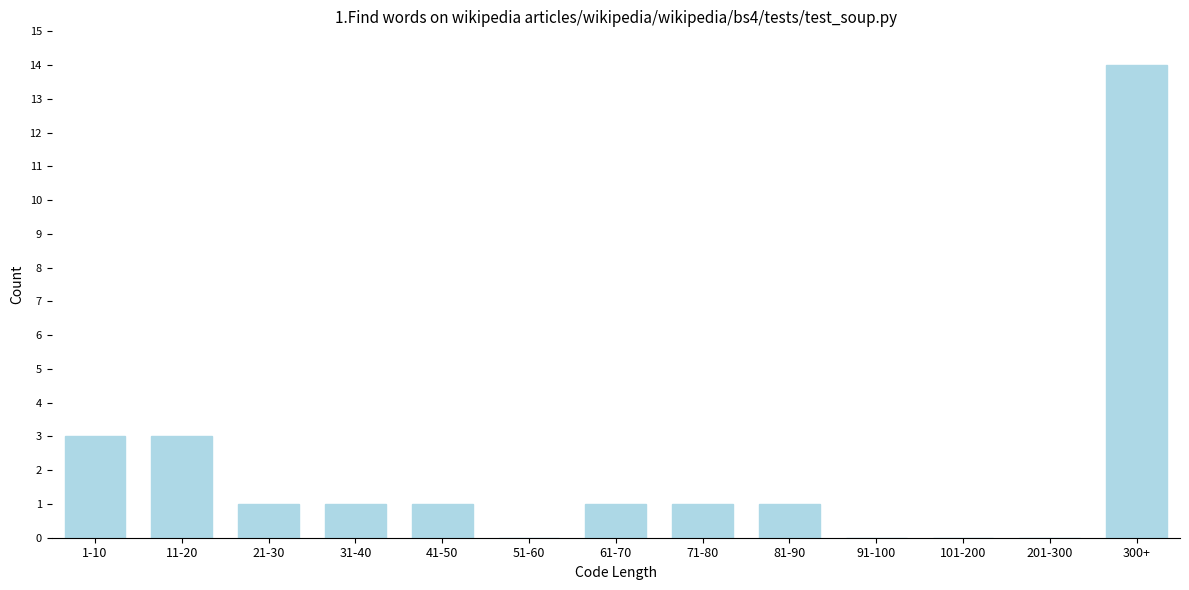

Reading left to right, extract all data points from this chart.

1-10=3	11-20=3	21-30=1	31-40=1	41-50=1	51-60=0	61-70=1	71-80=1	81-90=1	91-100=0	101-200=0	201-300=0	300+=14